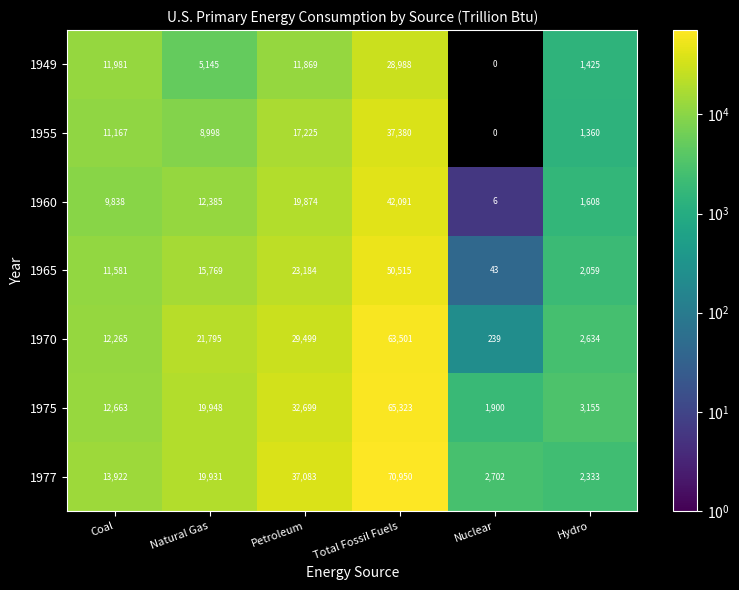

How many data points does each series have?

6